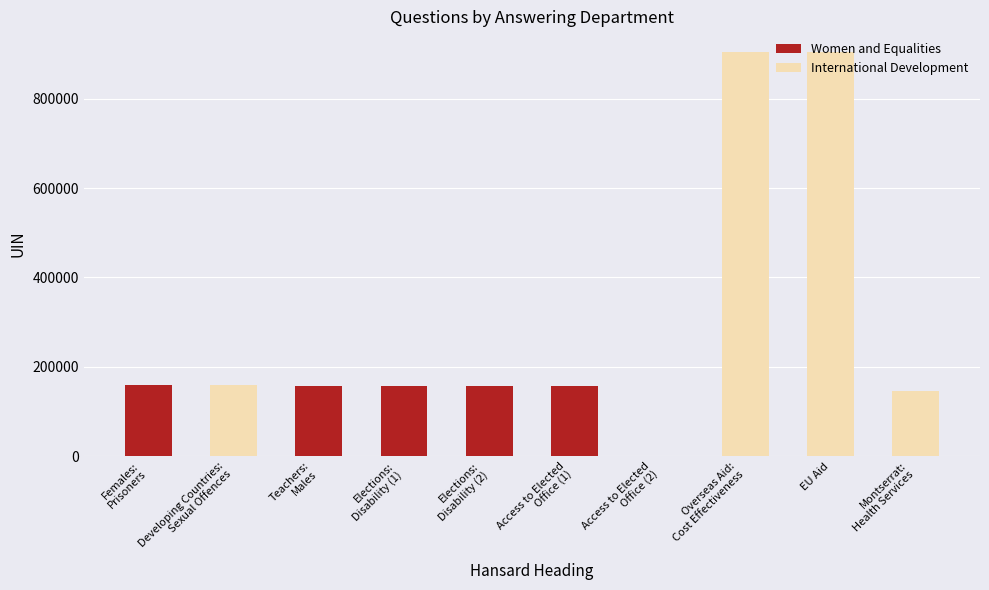

What is the total value across all series at Teachers:
Males?

156459